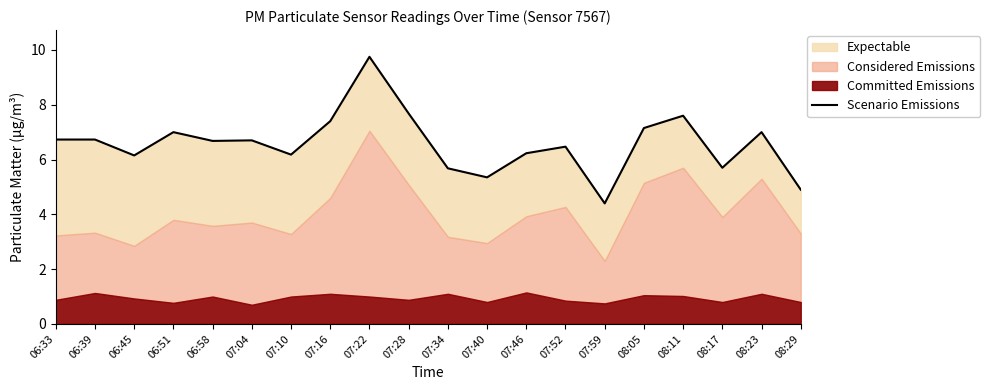

At which category does the chart reach its minimum across all series?

07:59